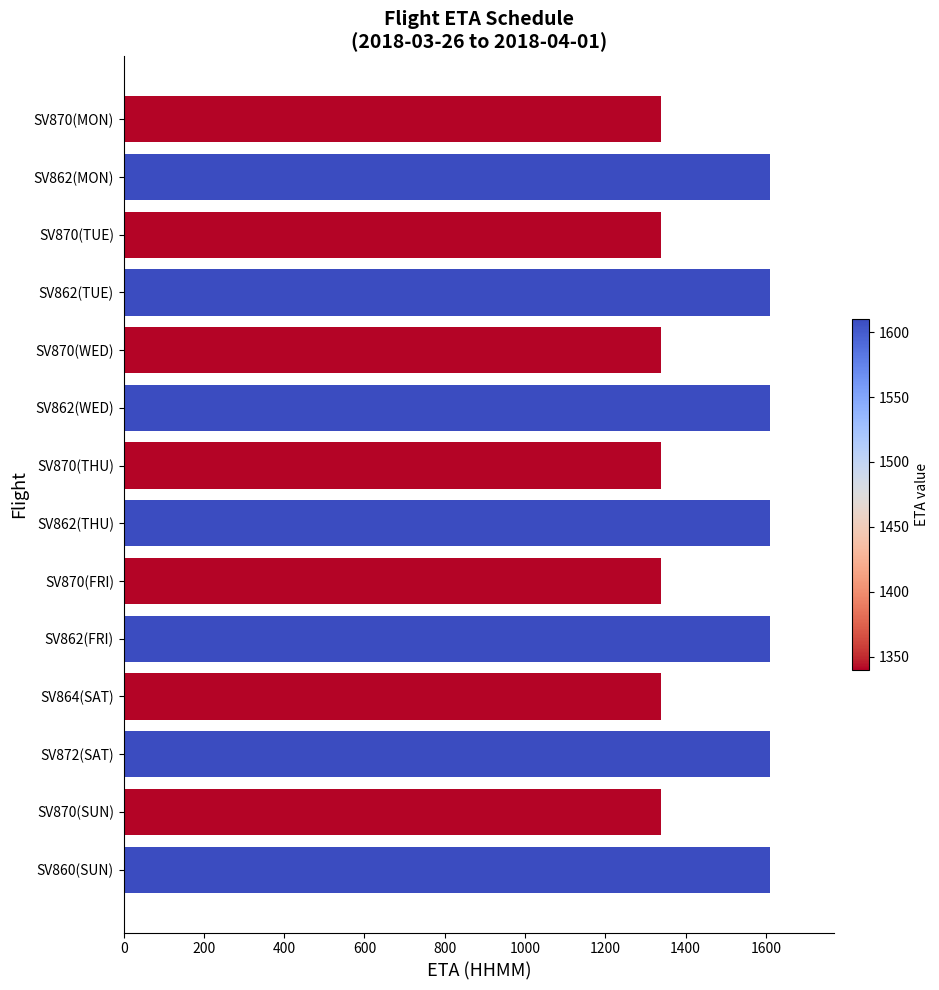

What is the greatest value displayed?

1610